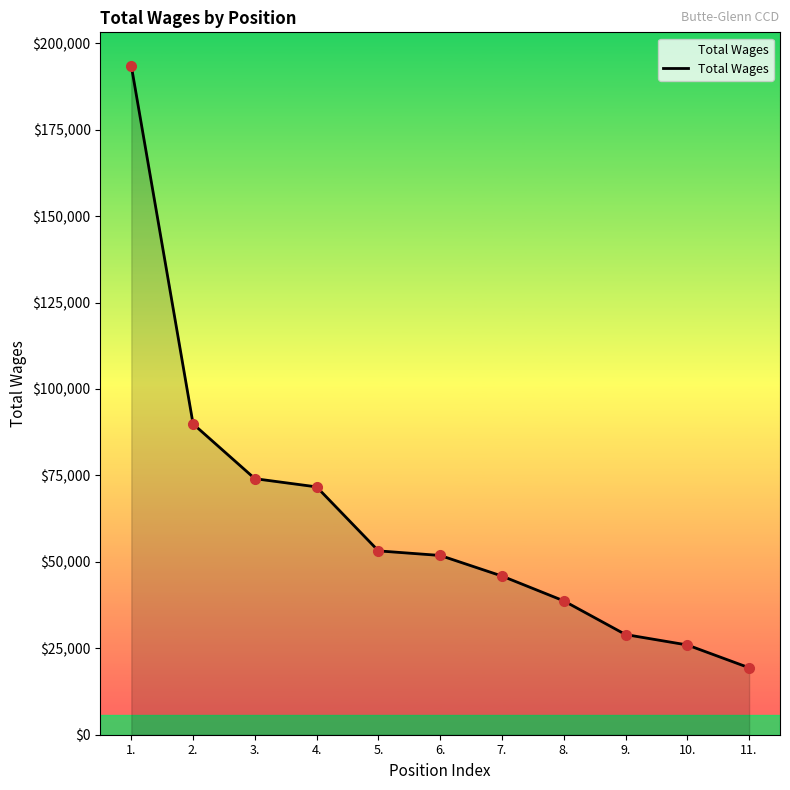

Which label corresponds to the largest value in the chart?

1.